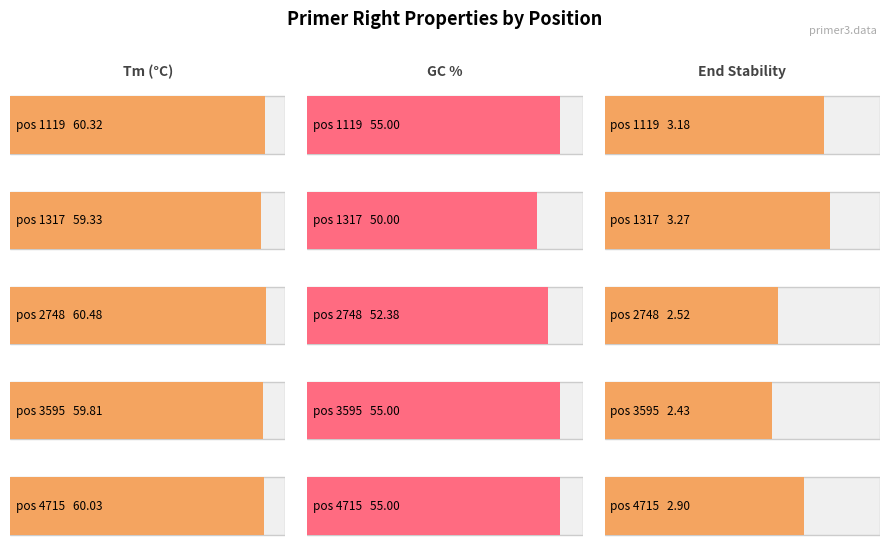

The value of PRIMER_RIGHT_0_END_STABILITY at 2748 is 1.2. True or false?

False